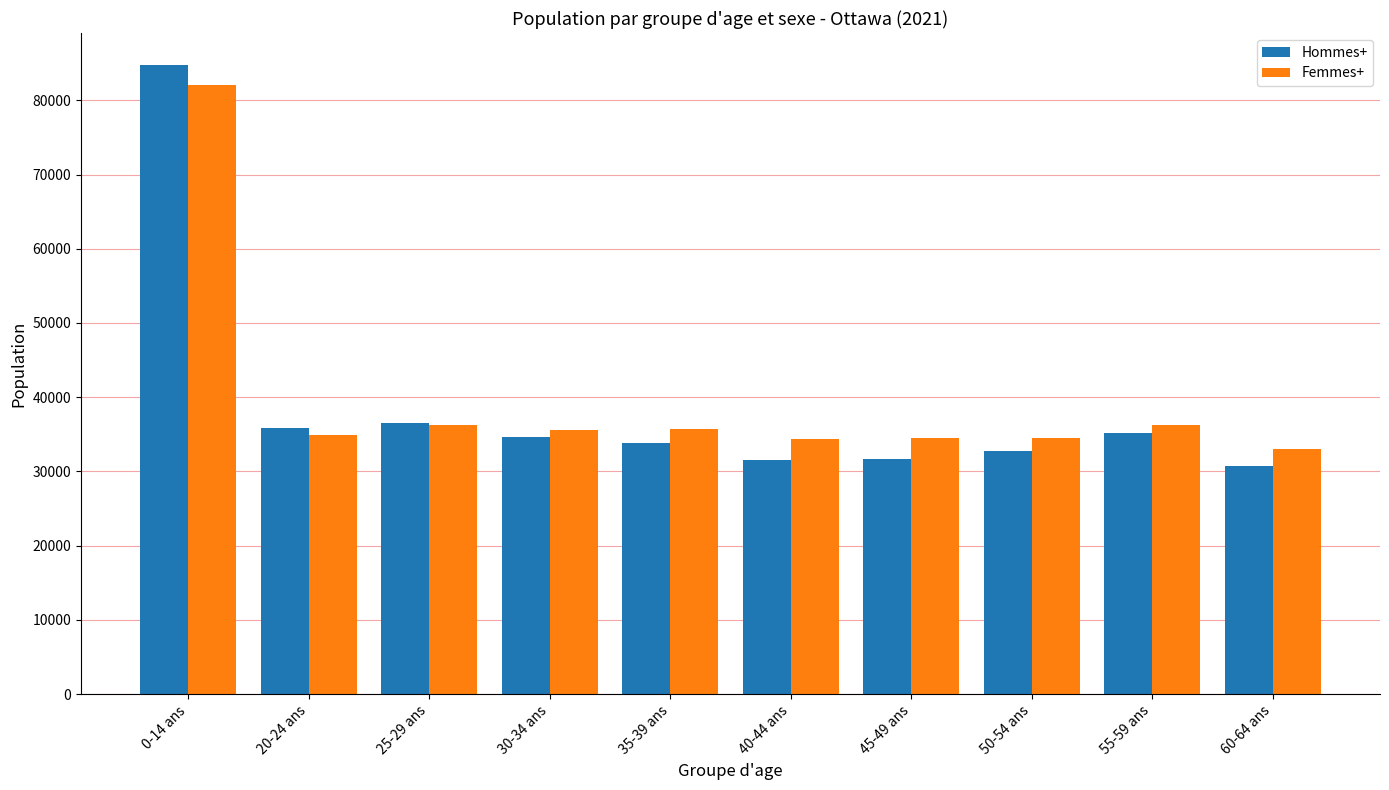

What is the label of the 10th bar from the right?

0-14 ans